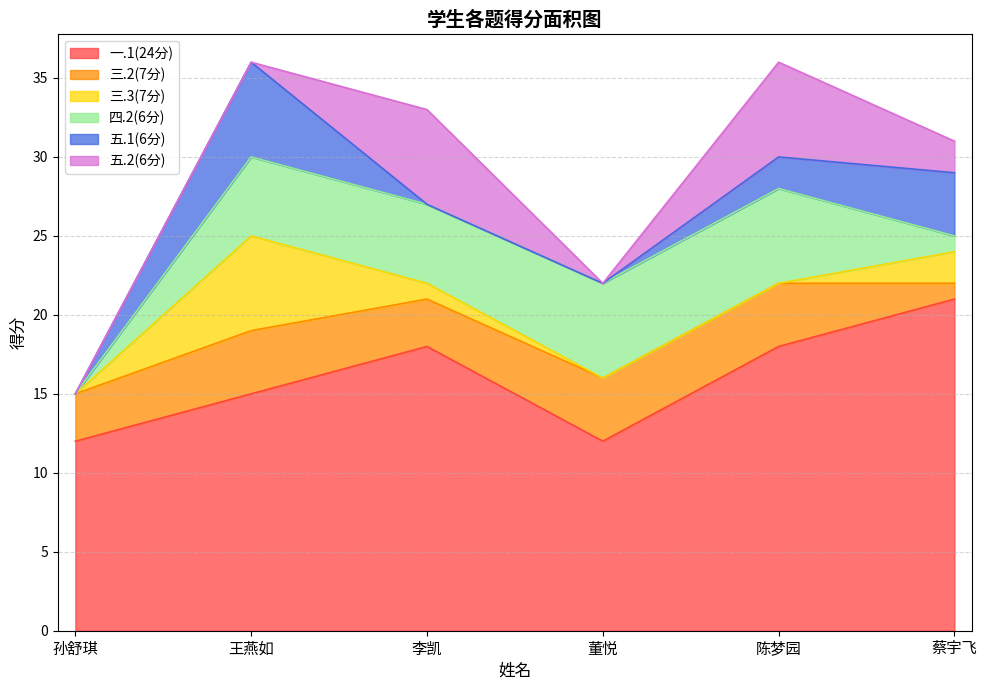

At how many categories does at least one series exceed 19?

1